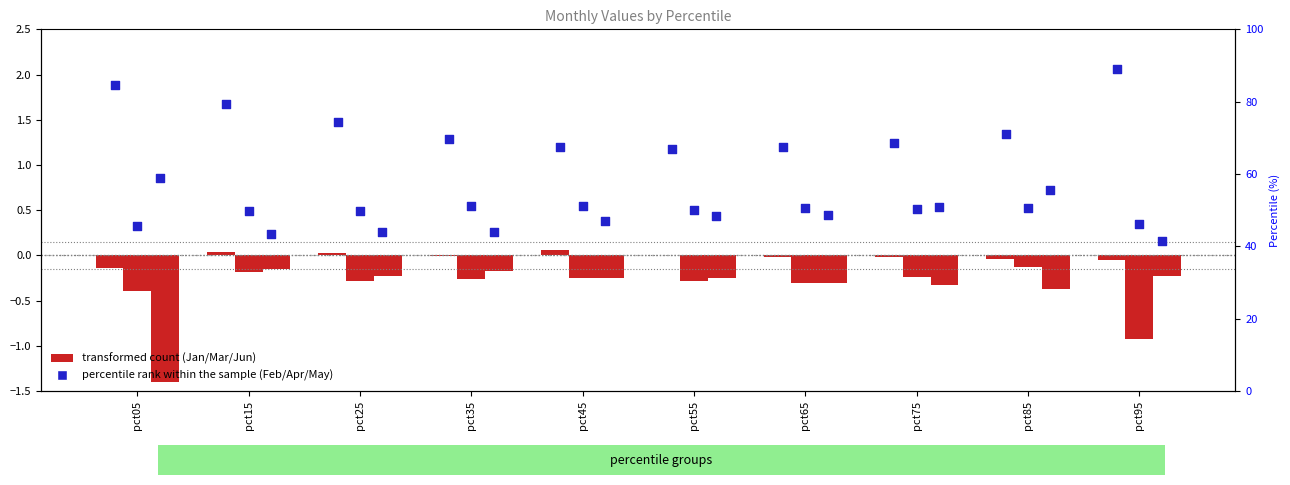

At how many categories does at least one series exceed 0?

10